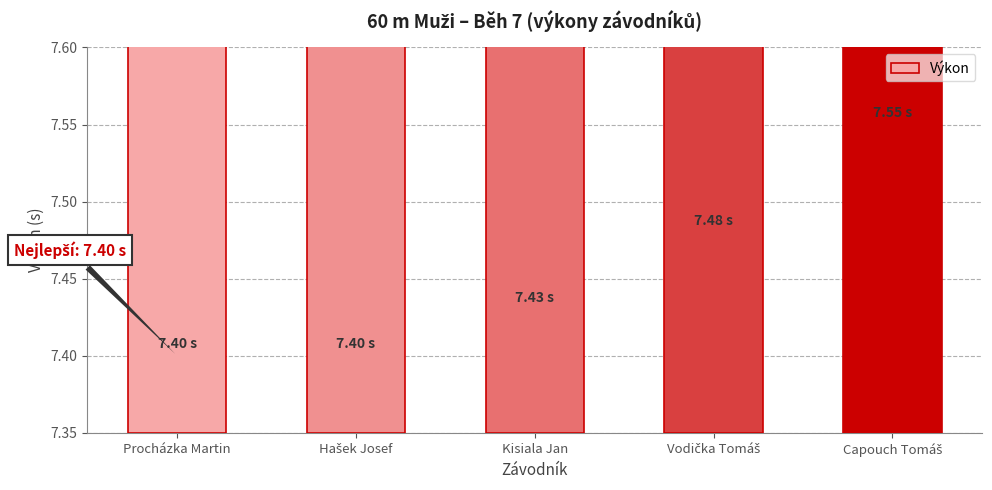

What is the average value?

7.5